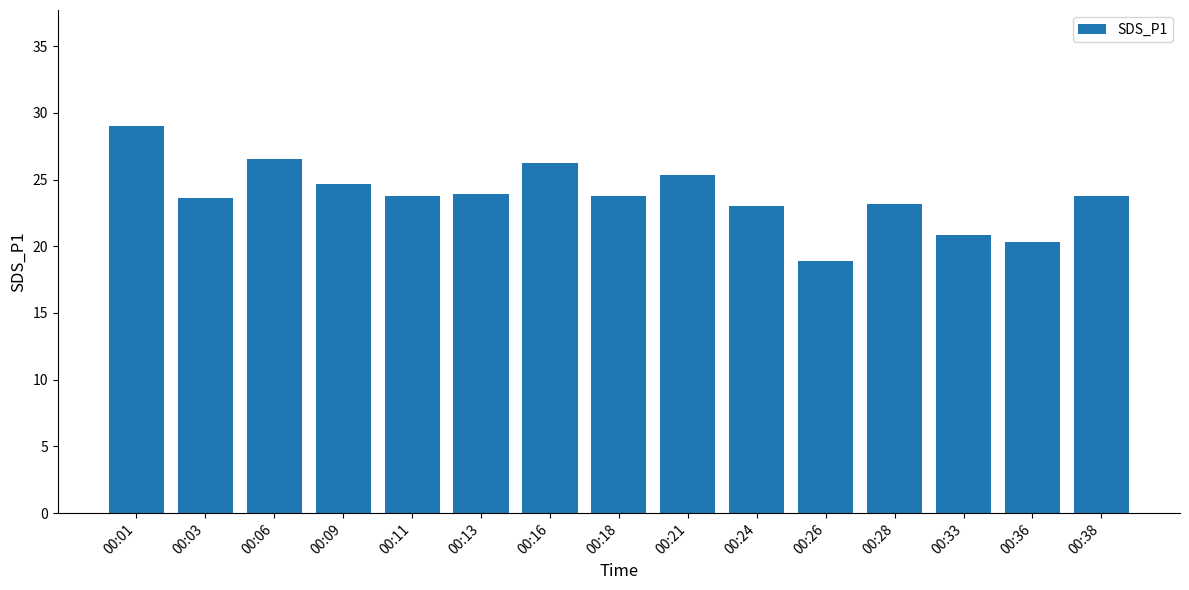

Read the value at 00:38.

23.7